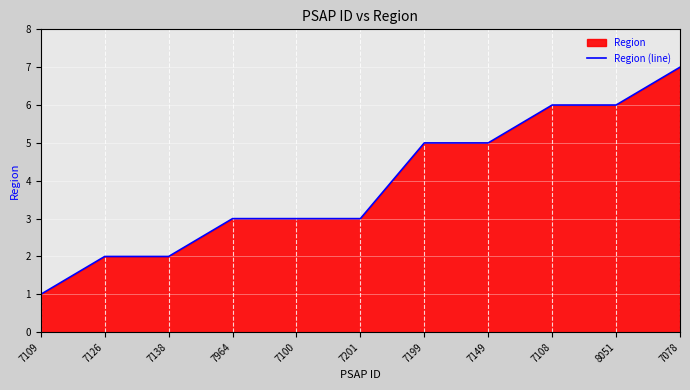

What is the difference between the second highest and minimum values?

5